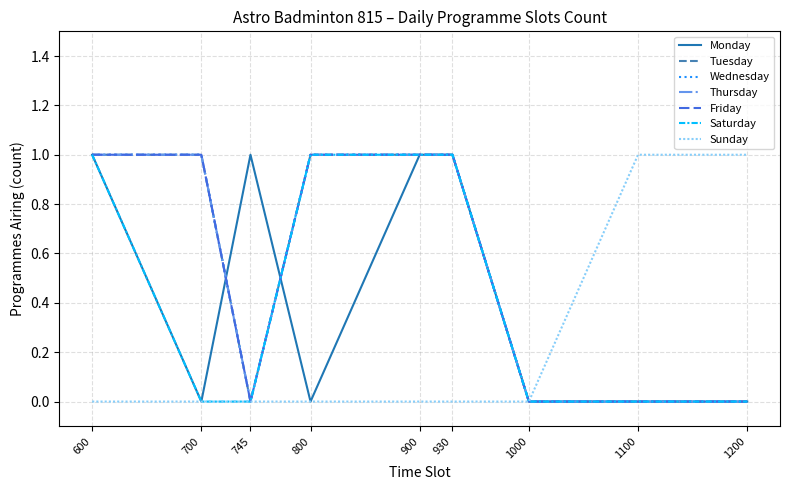

Does the chart display data point markers on the line(s)?

No